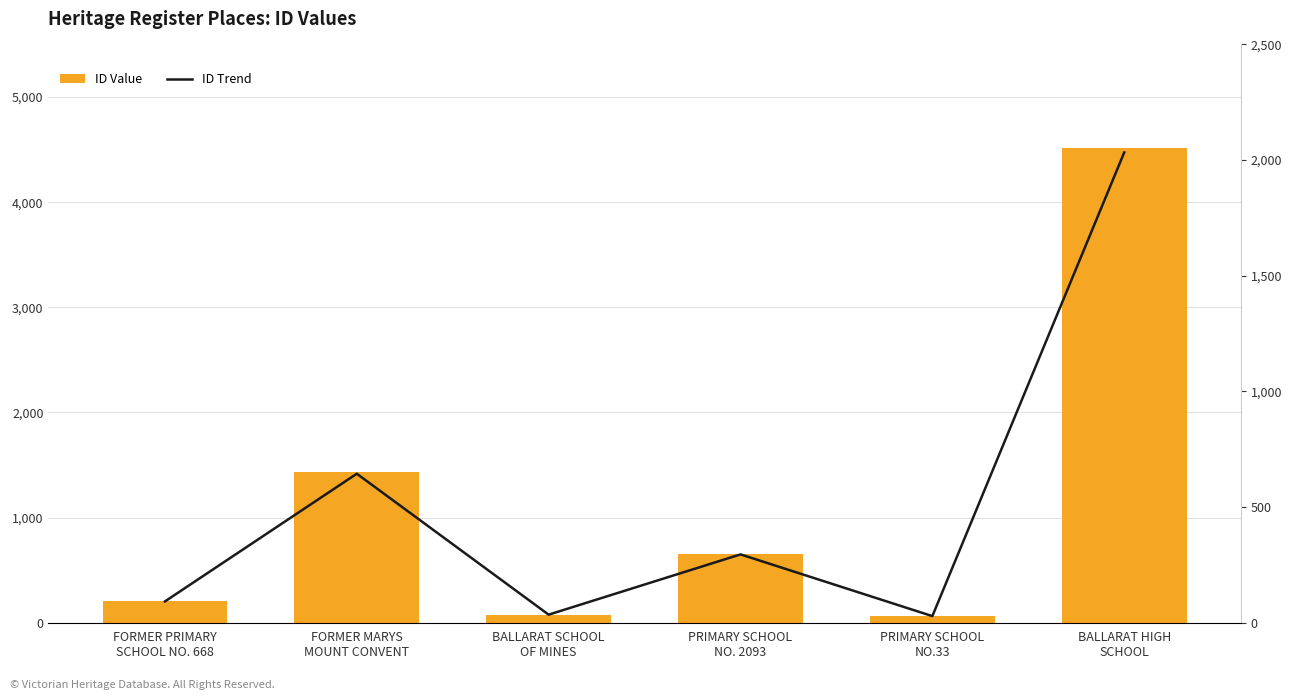

The value of ID Trend at BALLARAT SCHOOL
OF MINES is 34.6. True or false?

True